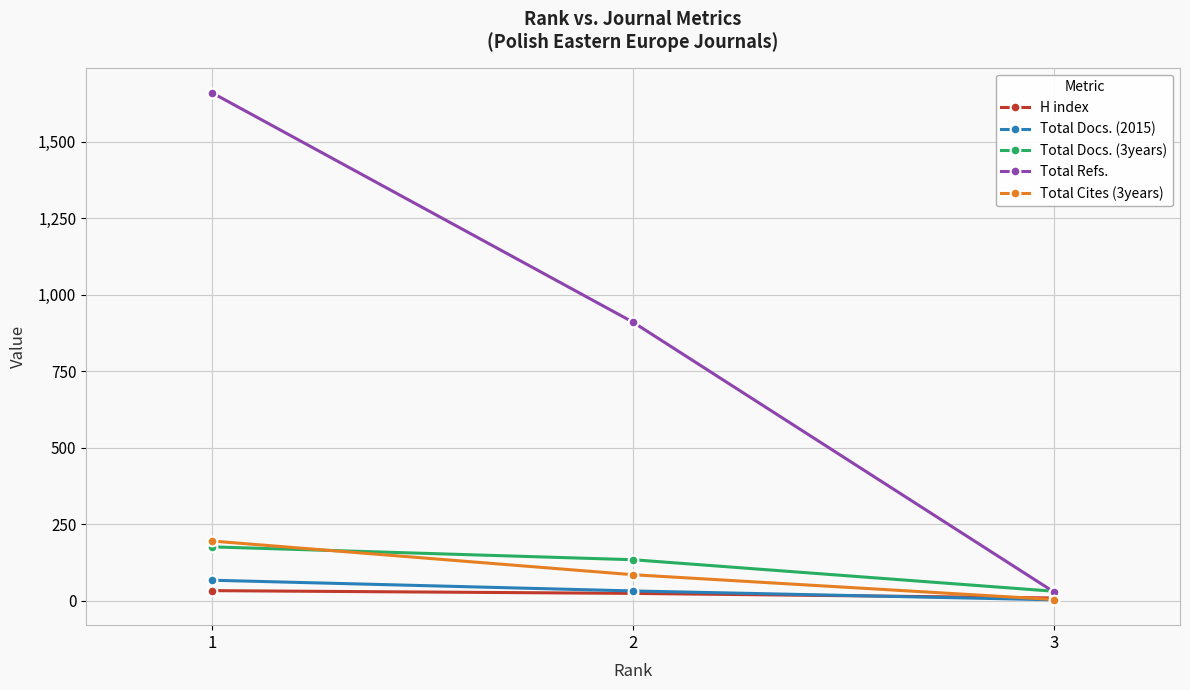

What are all the series names shown in the legend?

H index, Total Docs. (2015), Total Docs. (3years), Total Refs., Total Cites (3years)